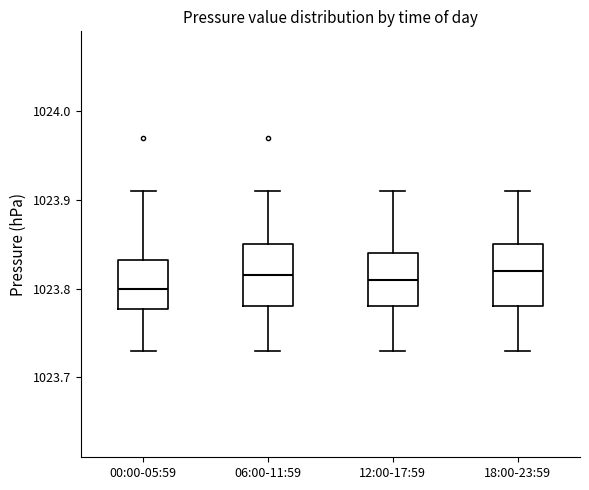

Reading left to right, read every box against the y-axis: the position of its median line, the range the box covers, and the ends of its whiskers. The values are not printed on the chart, so give them approximately, as read against the axis.

00:00-05:59: median 1023.80, box 1023.78 to 1023.83, whiskers 1023.73 to 1023.91
06:00-11:59: median 1023.82, box 1023.78 to 1023.85, whiskers 1023.73 to 1023.91
12:00-17:59: median 1023.81, box 1023.78 to 1023.84, whiskers 1023.73 to 1023.91
18:00-23:59: median 1023.82, box 1023.78 to 1023.85, whiskers 1023.73 to 1023.91